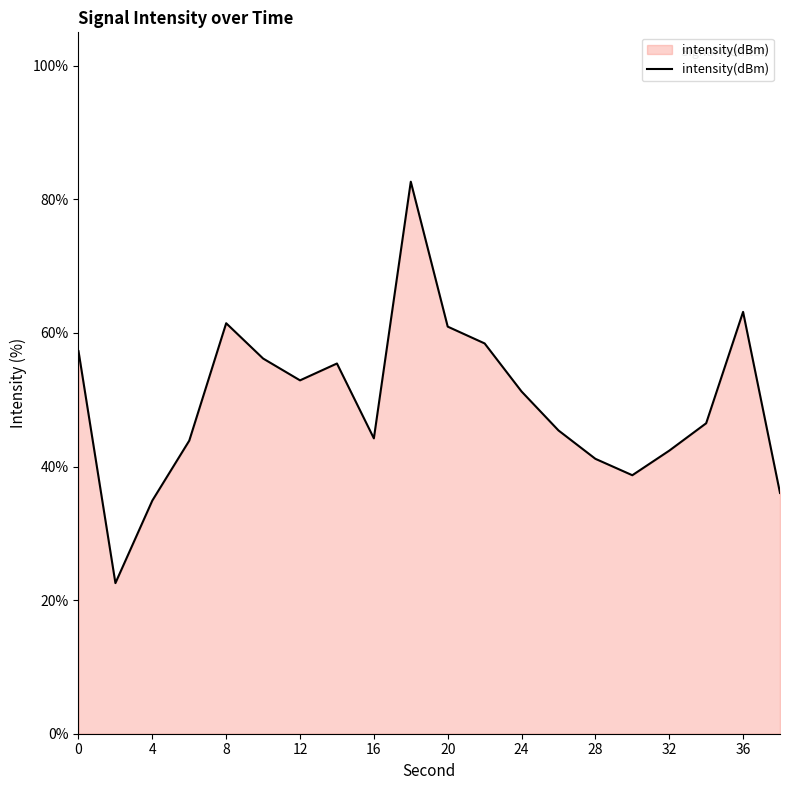

What is the smallest value displayed?

22.5